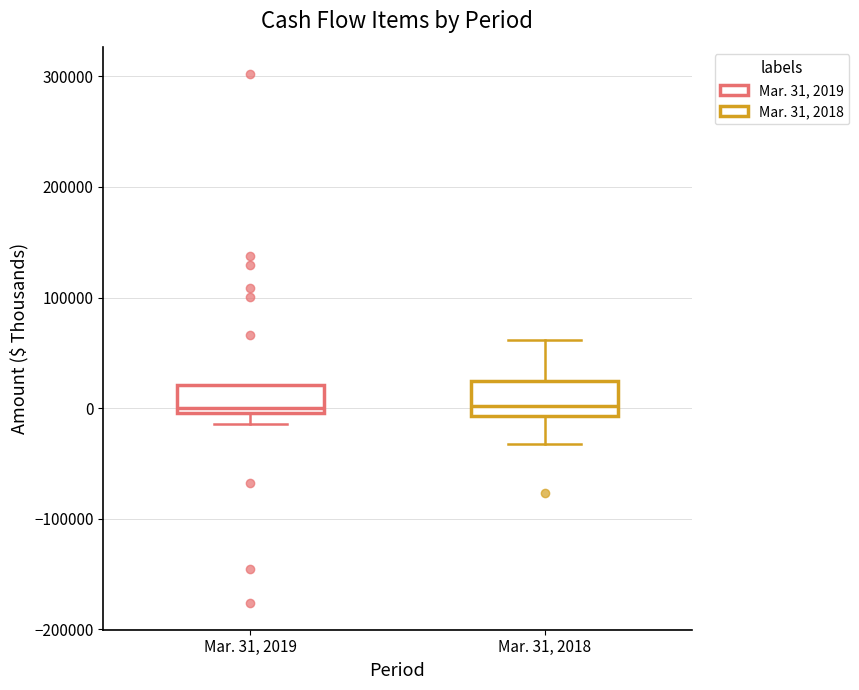

Reading left to right, transcribe this box plot: for each box, give where its median line is, the range the box spans, and where its two whiskers end, as read against the y-axis. The values are not printed on the chart, so give them approximately, as read against the axis.

Mar. 31, 2019: median 0 (just above the box's lower edge), box 0 to 20000, whiskers -10000 to 20000
Mar. 31, 2018: median 0, box -10000 to 20000, whiskers -30000 to 60000